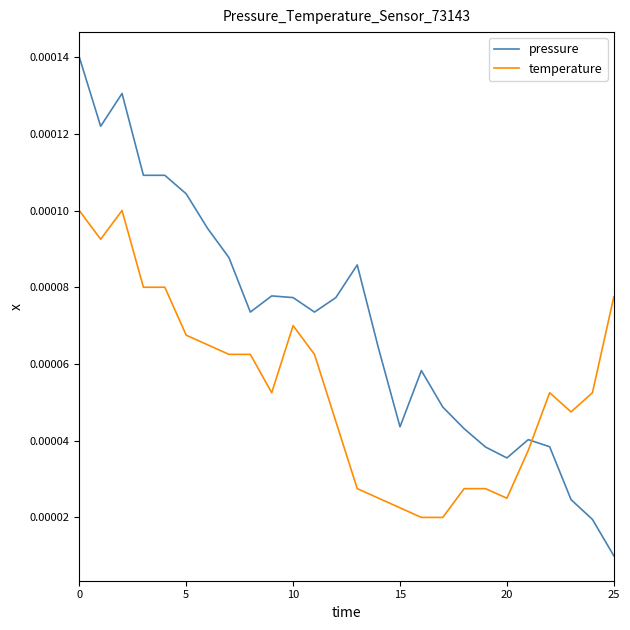

Rank the series by their average value, from highest to lowest.

pressure, temperature